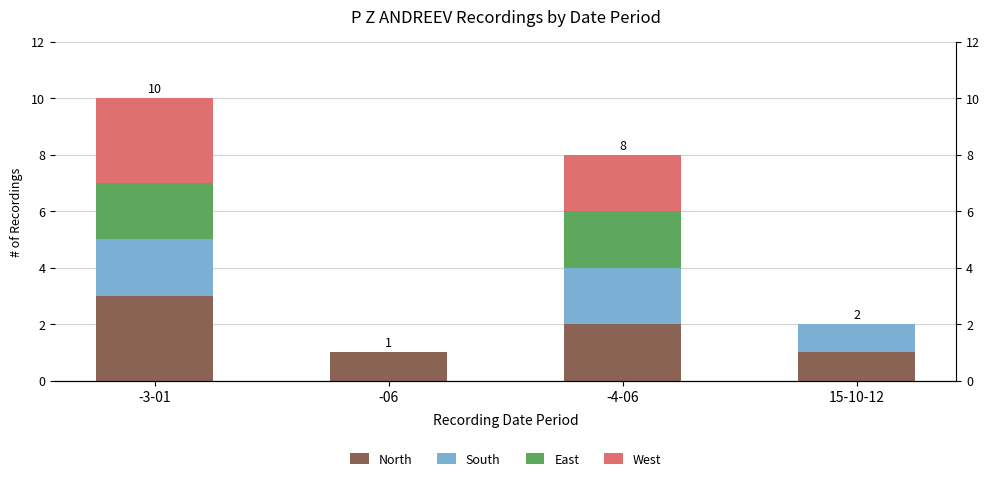

At how many categories does at least one series exceed 2?

1